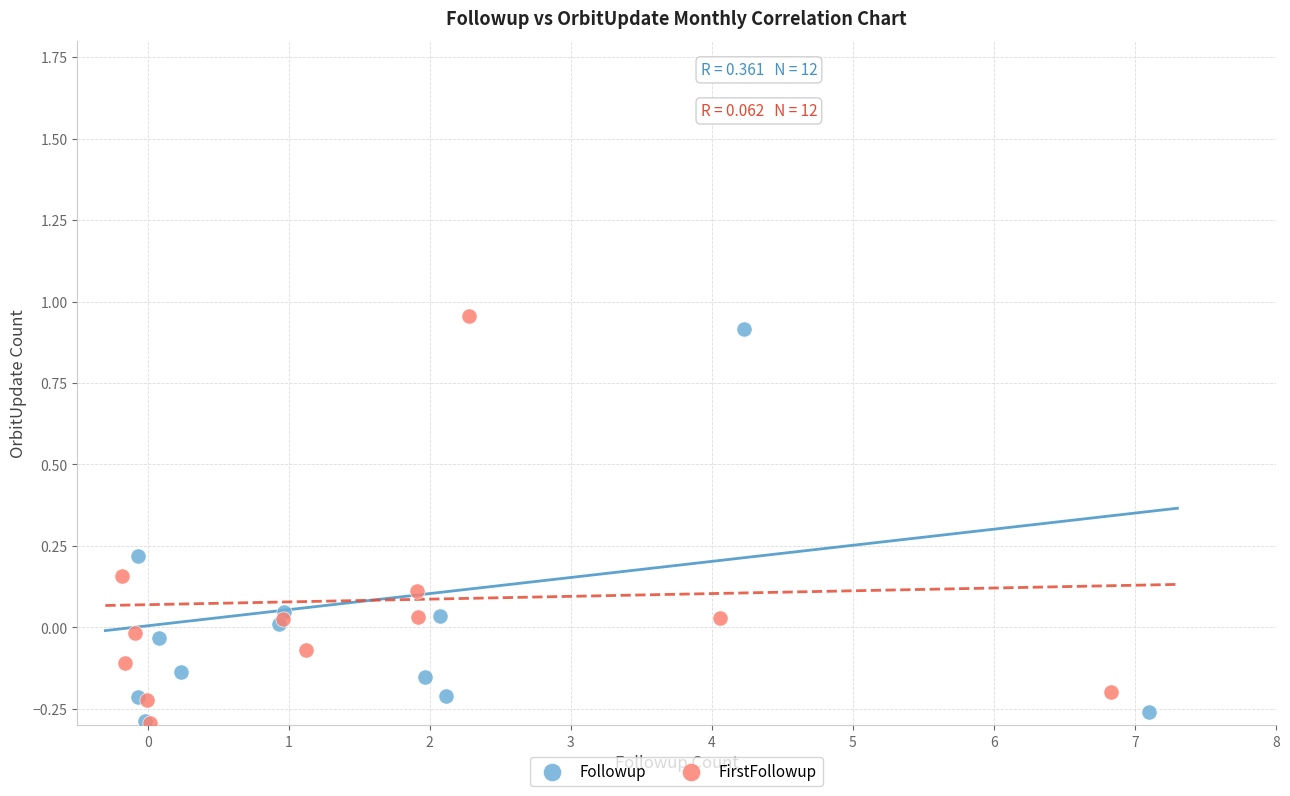

What are all the series names shown in the legend?

Followup, FirstFollowup